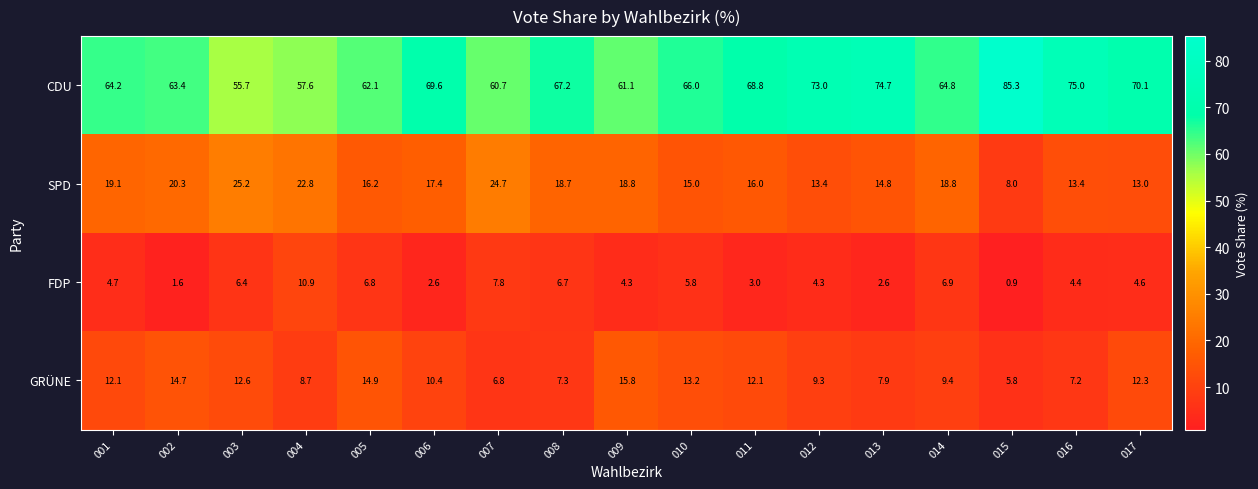

Which category has the highest value in the FDP series?

004